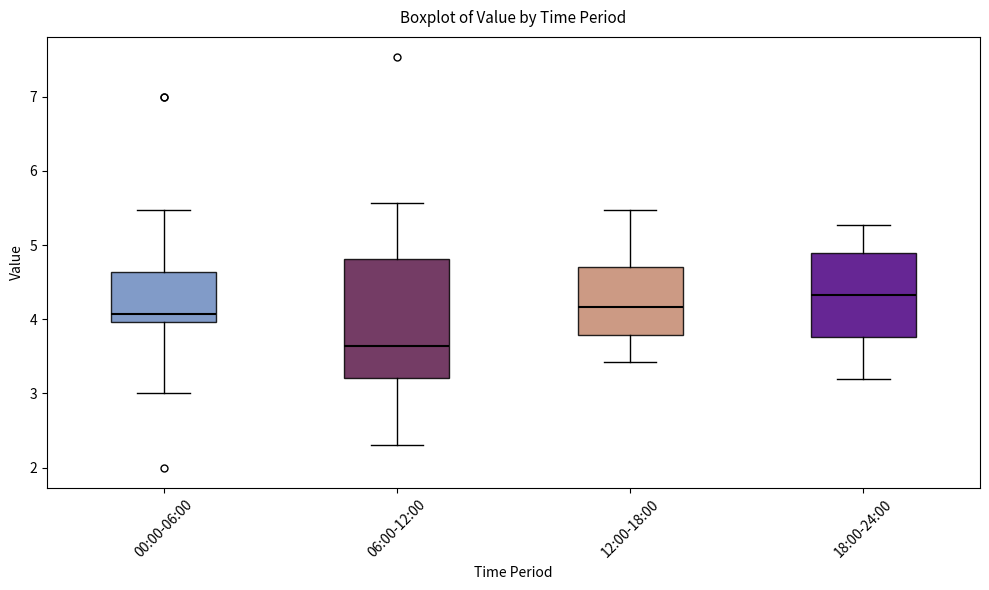

Which box is the tallest, from its lower edge to its upper edge?

06:00-12:00